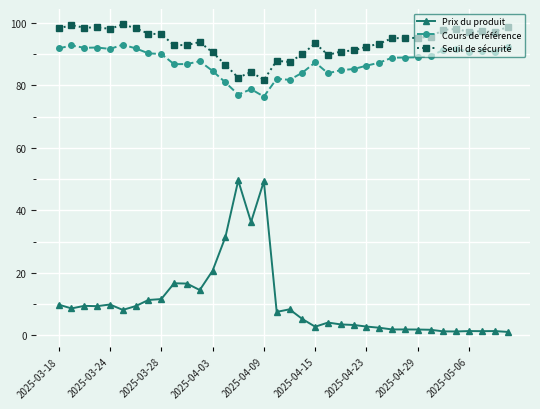

What is the greatest value displayed?

99.5